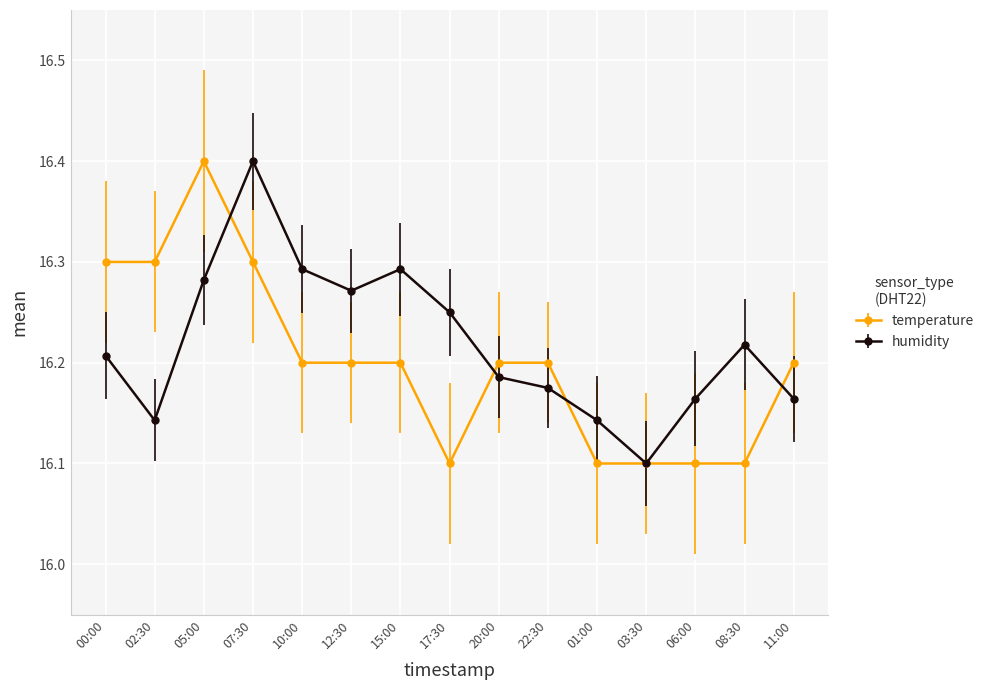

Is the value of temperature at 15:00 greater than the value of humidity at 00:00?

No